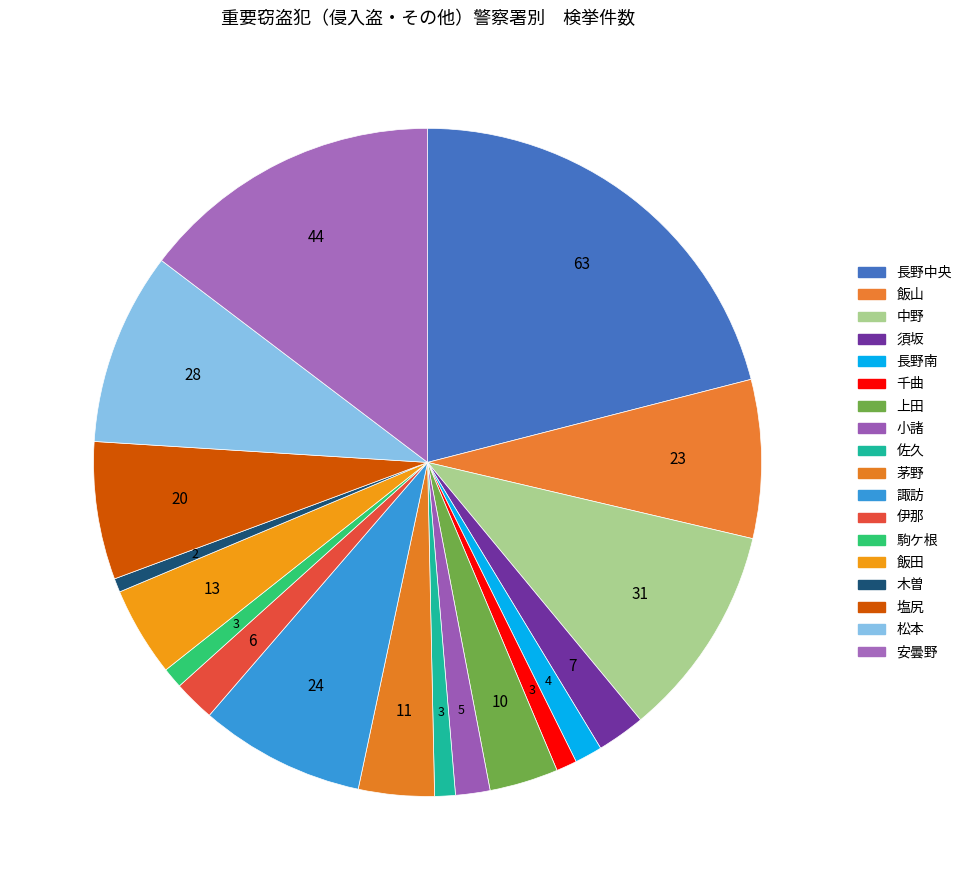

To the nearest percent, what portion does 長野中央 represent?

21%